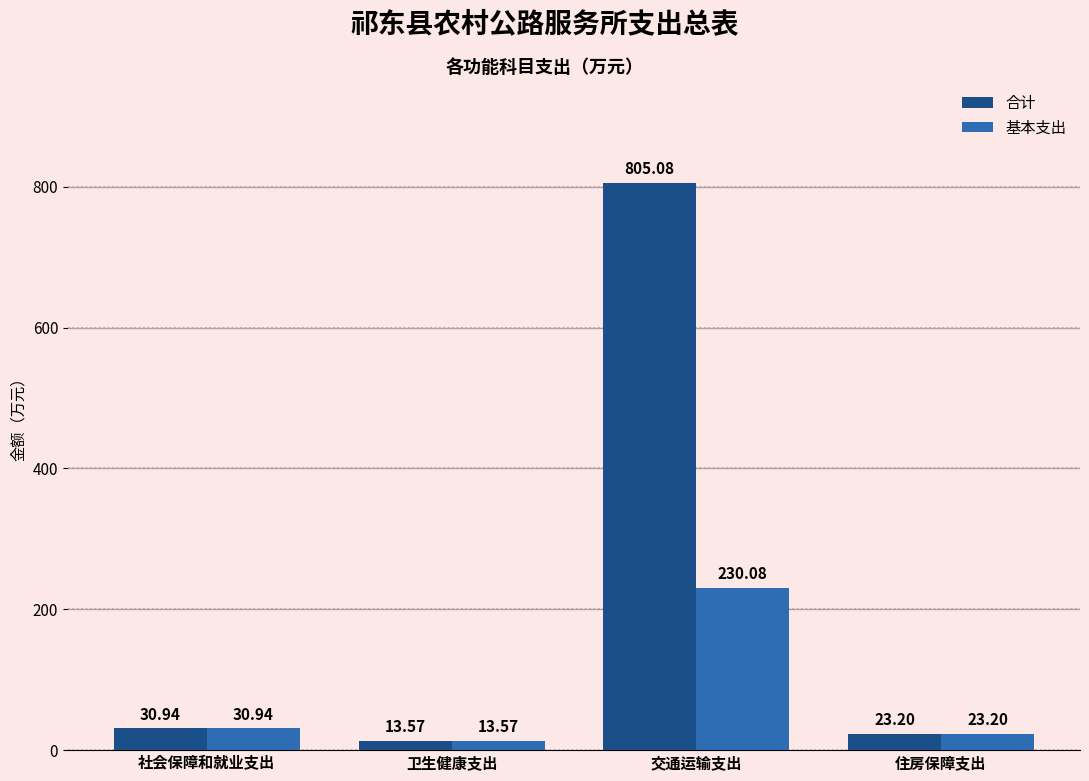

Which series has the largest total across all categories?

合计